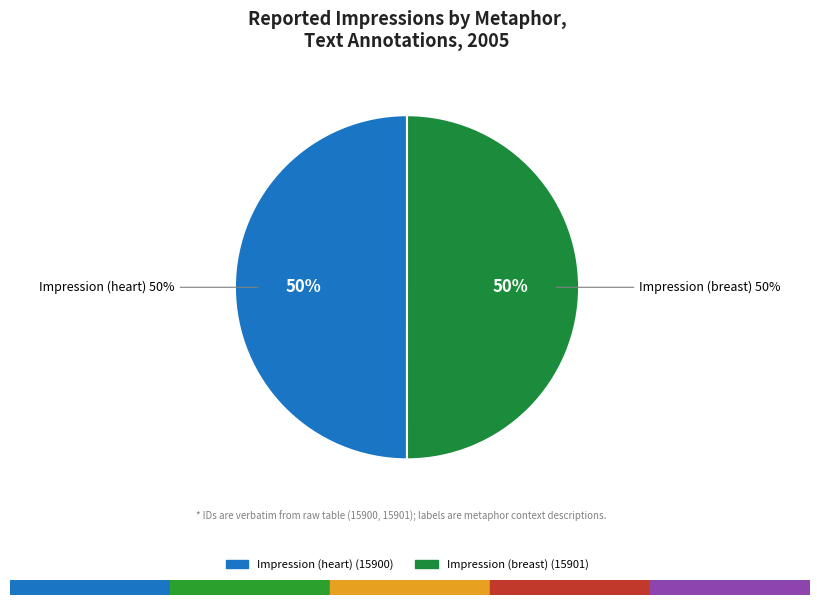

Count the number of slices in the pie.

2